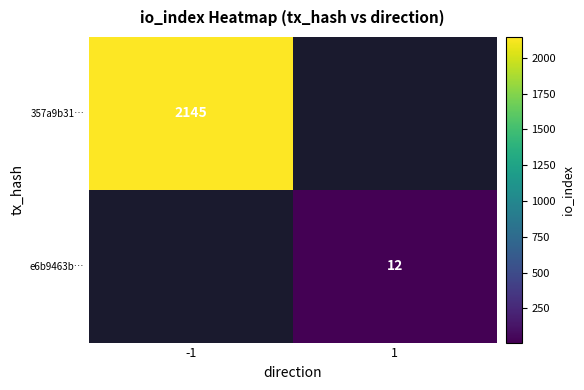

Count the number of categories in the chart.

2